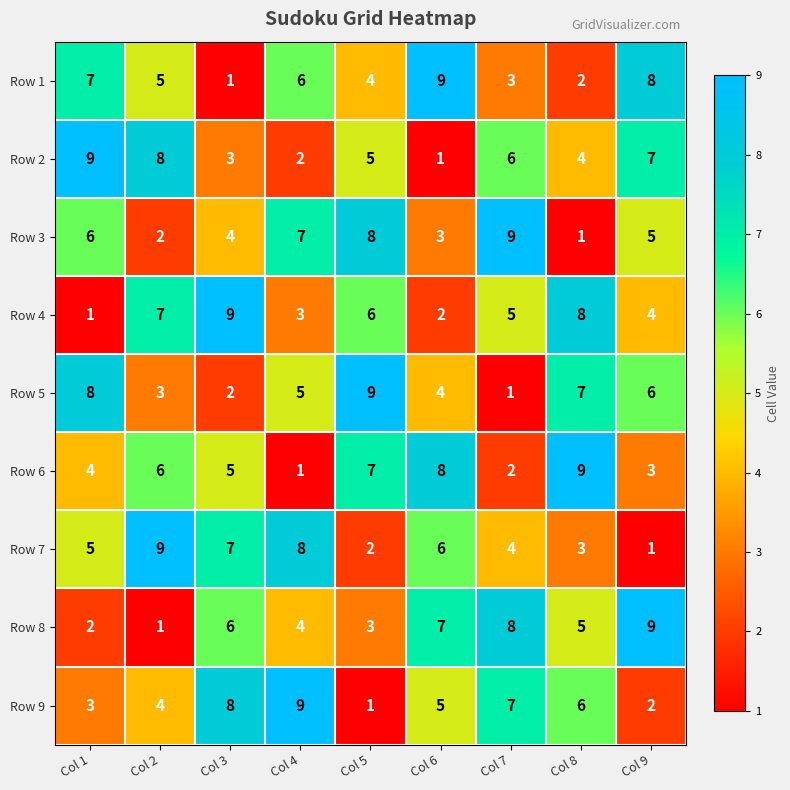

Is it true that Row 7 equals 2 at Col 7?

False